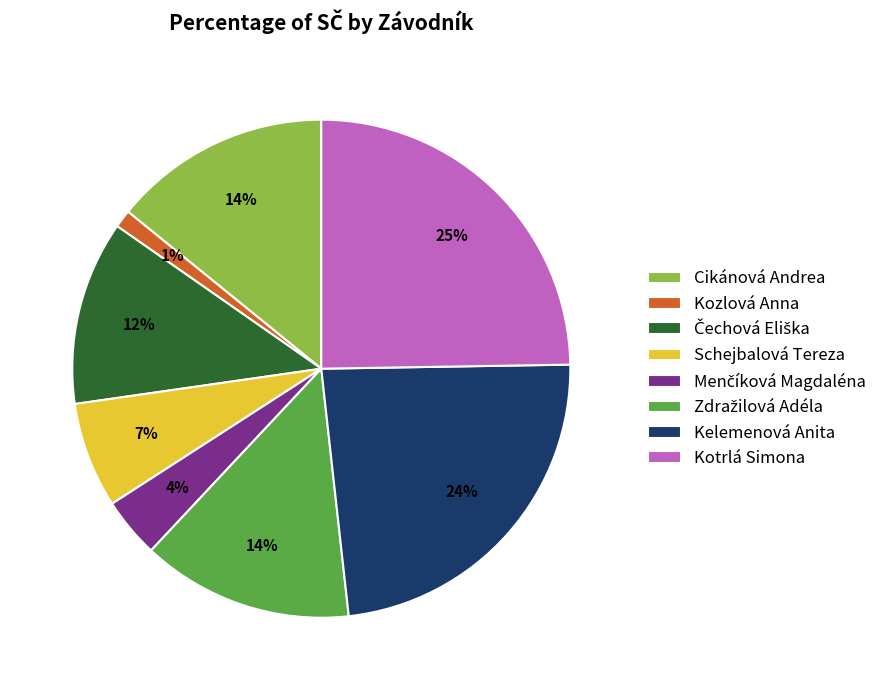

What percentage is the Kelemenová Anita slice, to the nearest percent?

24%